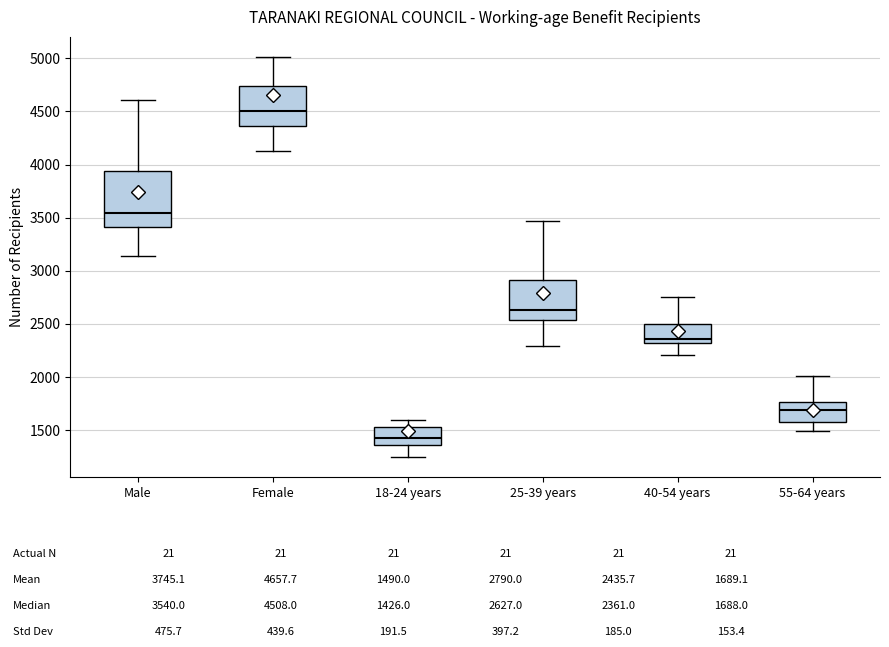

Which box has the highest median line?

Female